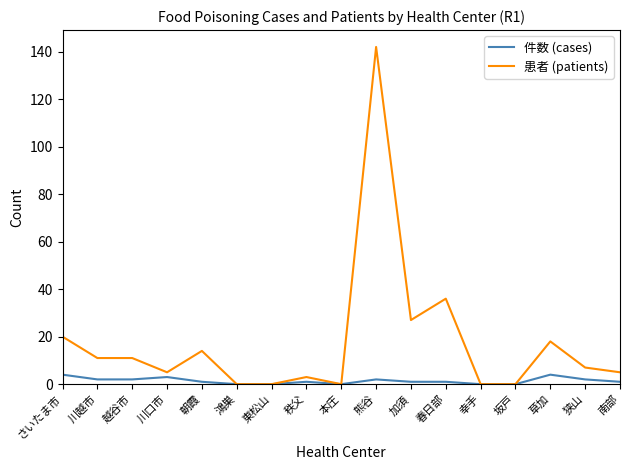

Which category has the highest value in the 患者 (patients) series?

熊谷